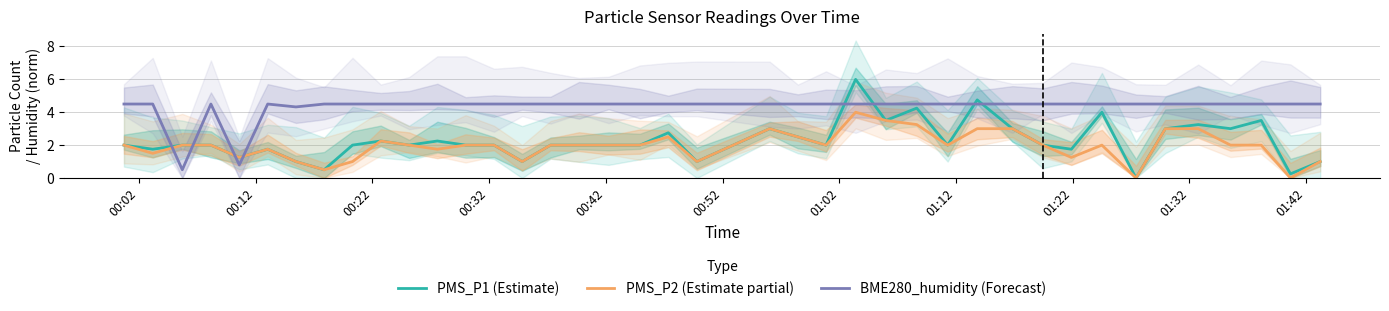

What are all the series names shown in the legend?

PMS_P1 (Estimate), PMS_P2 (Estimate partial), BME280_humidity (Forecast)